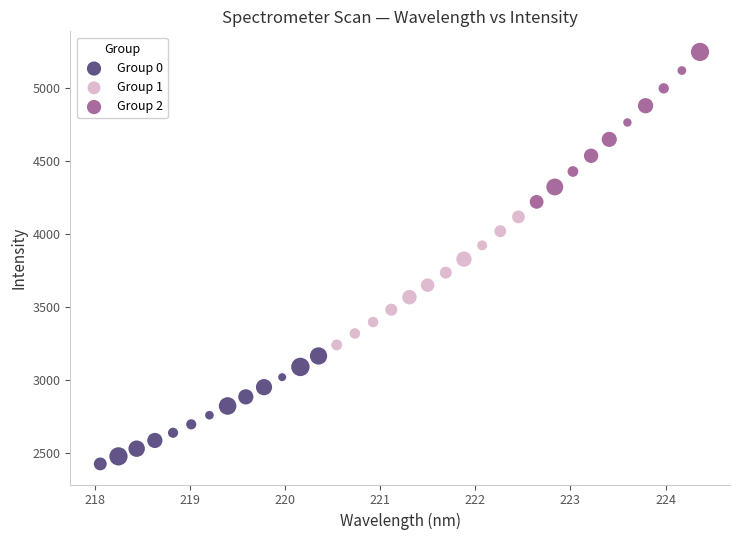

What are all the series names shown in the legend?

Group 0, Group 1, Group 2